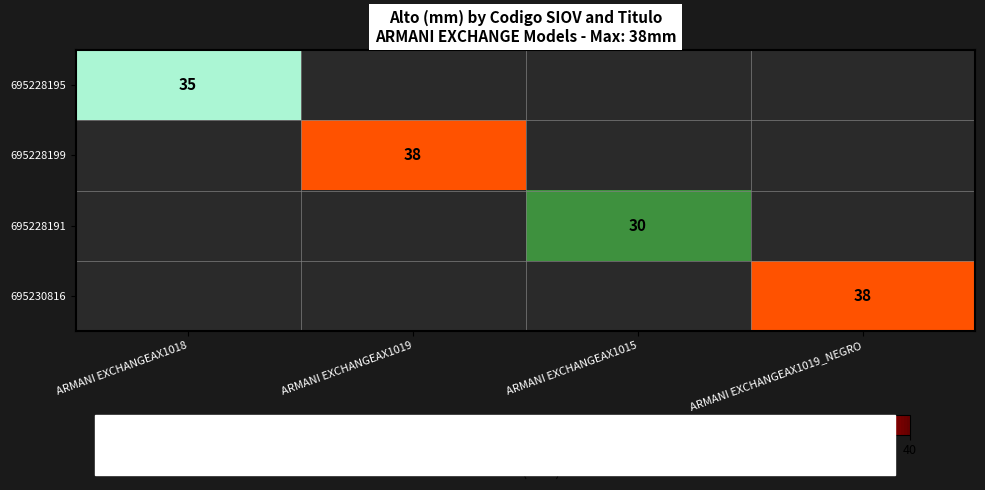

The 695230816 series shows 38 at ARMANI EXCHANGEAX1019_NEGRO. True or false?

True